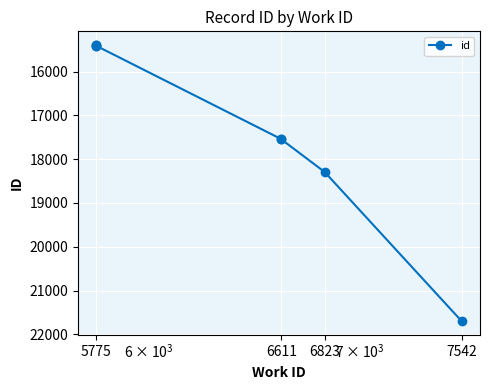

Which label corresponds to the smallest value in the chart?

5775